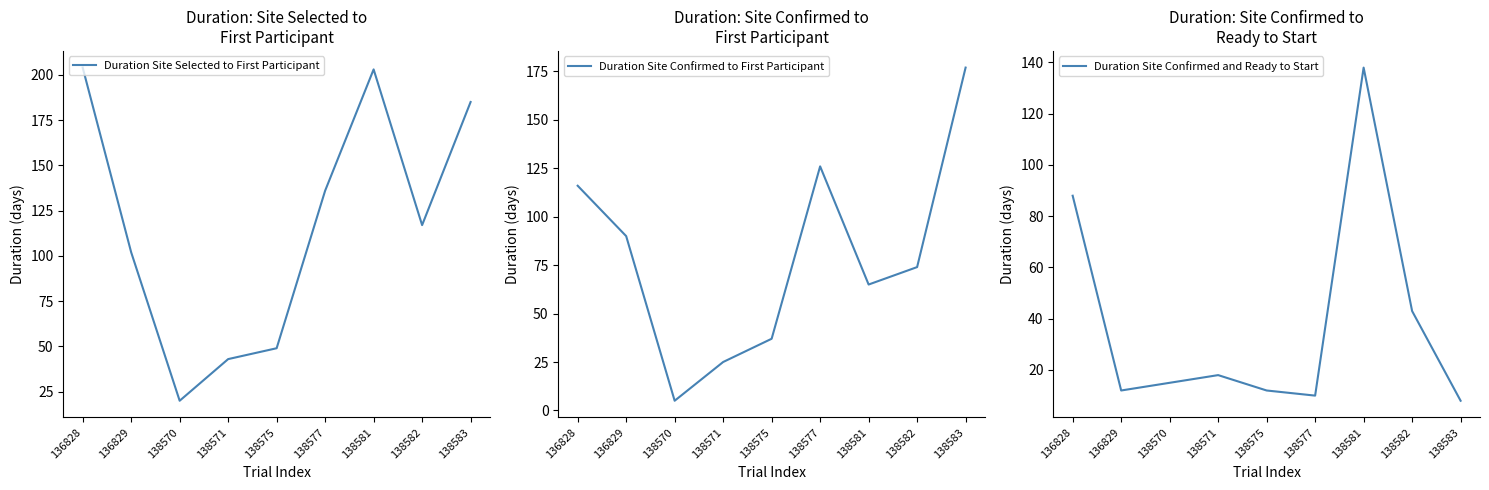

In Duration Site Confirmed and Ready to Start, how many points are higher than both neighbors (excluding endpoints)?

2